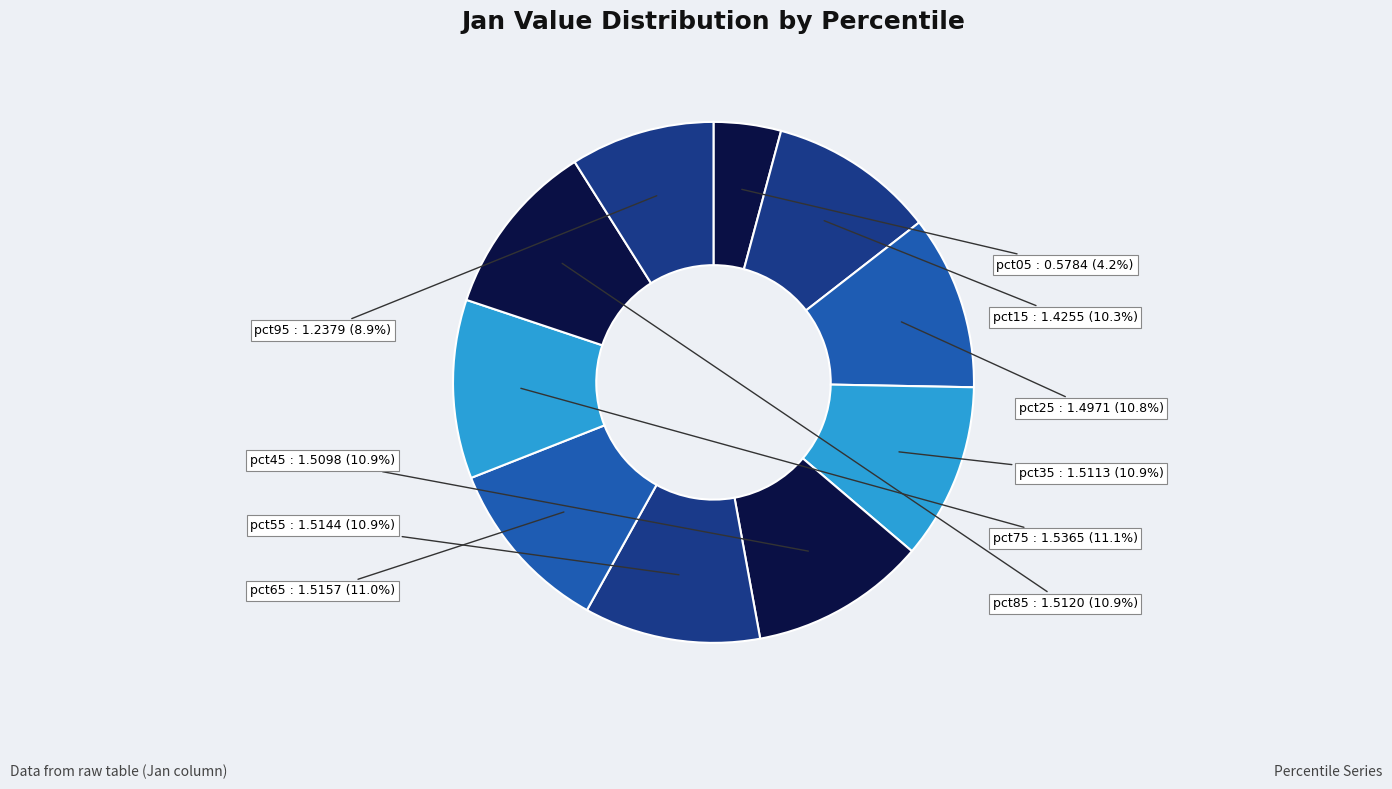

How many segments does this pie chart have?

10